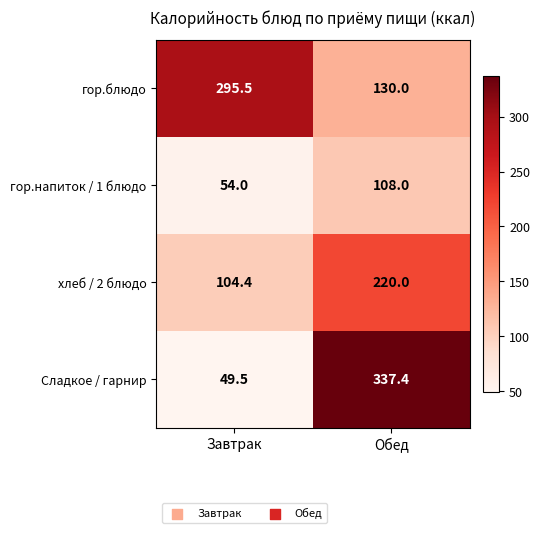

True or false: гор.блюдо has a value of 429.2 at Завтрак.

False